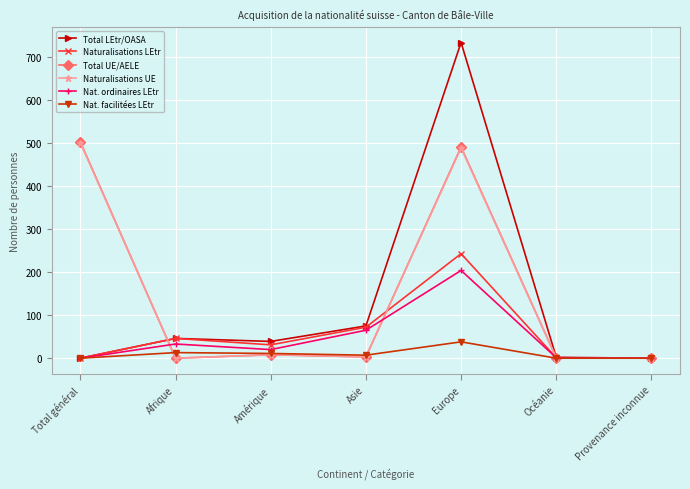

True or false: Total UE/AELE has a value of 99 at Europe.

False